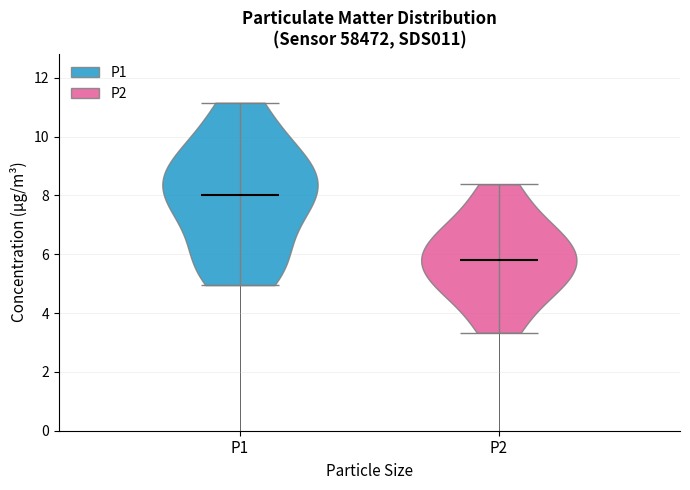

Reading left to right, read every violin against the y-axis: where its median line is, and the lowest and highest points it reaches. The values are not printed on the chart, so give them approximately, as read against the axis.

P1: median line 8.0, lowest point 5.0, highest point 11.2
P2: median line 5.8, lowest point 3.4, highest point 8.4